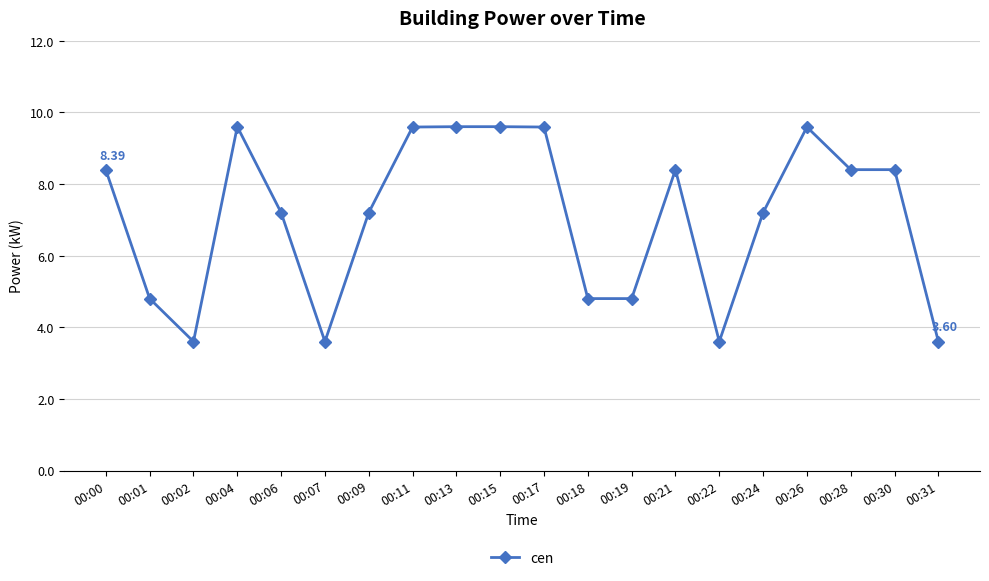

Where is the first local minimum?

00:02